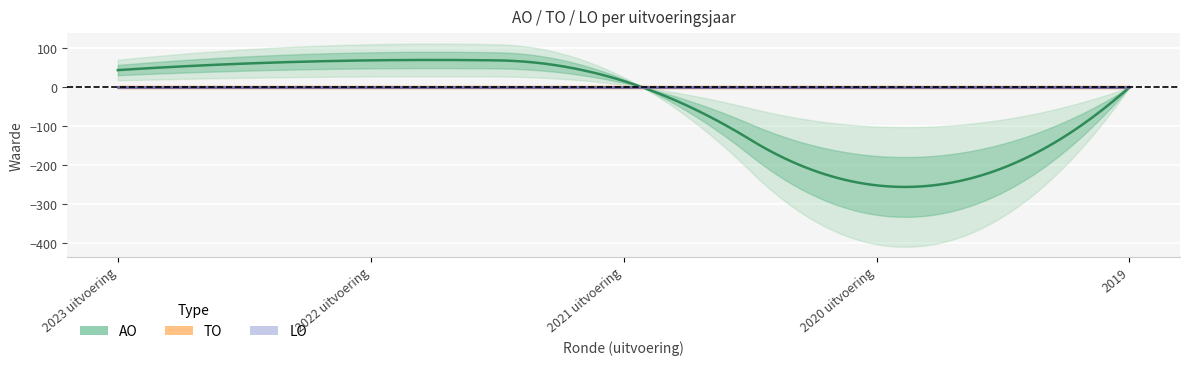

Between 2021 uitvoering and 2020 uitvoering, which series saw the biggest shift?

AO